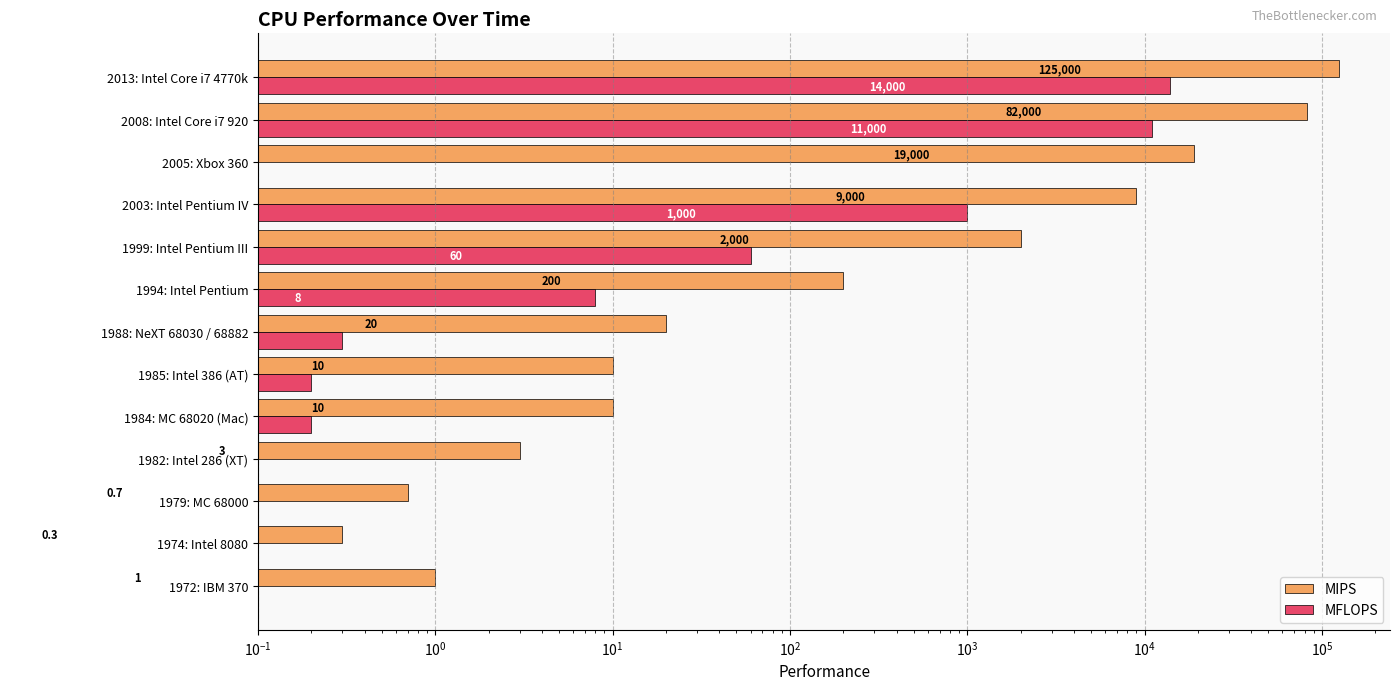

What is the sum of all MIPS values?

237245.0